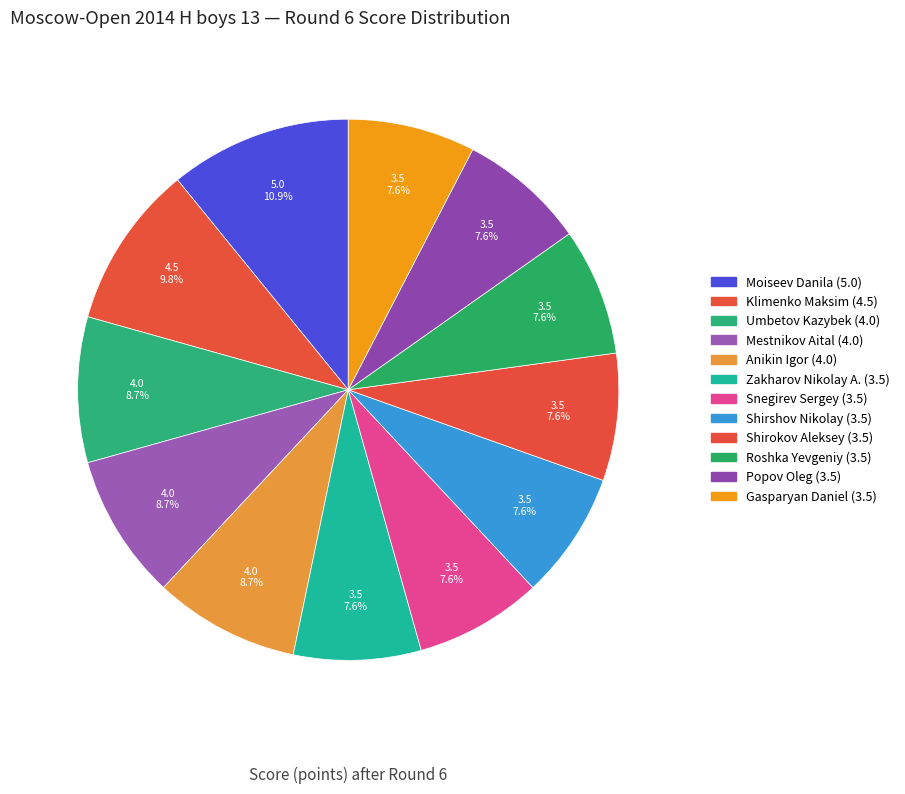

Count the number of slices in the pie.

12